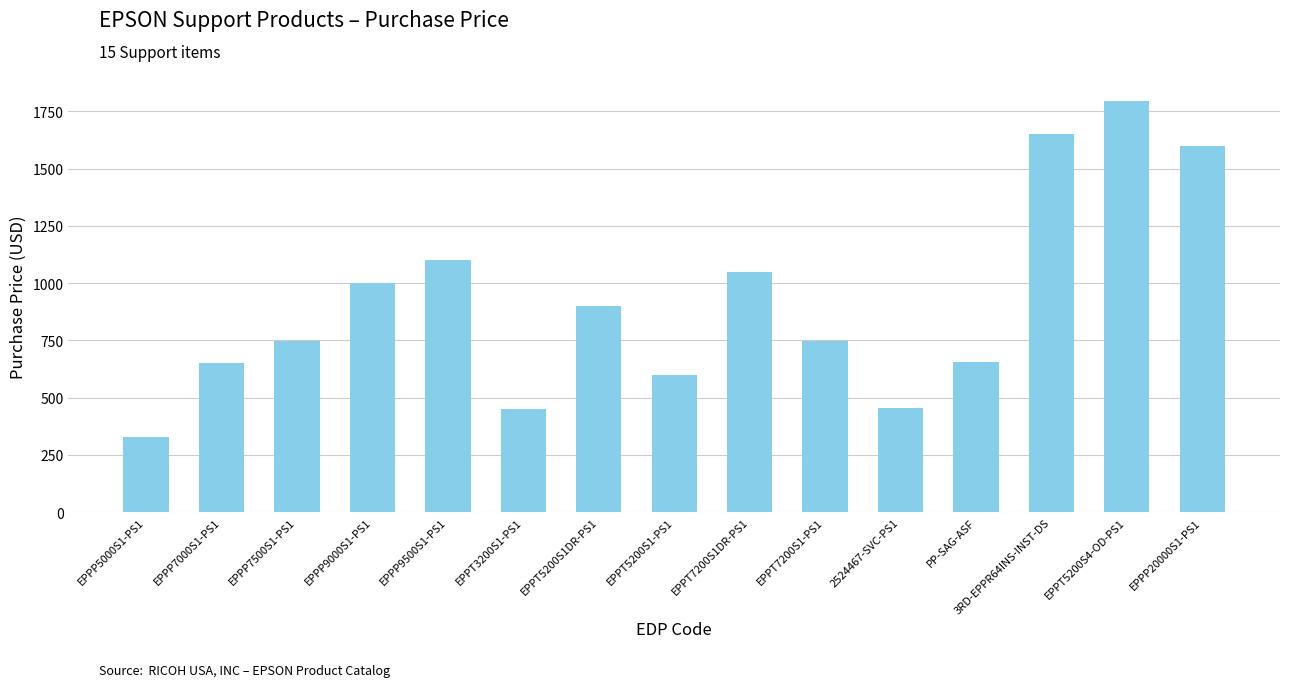

Which label corresponds to the smallest value in the chart?

EPPP5000S1-PS1